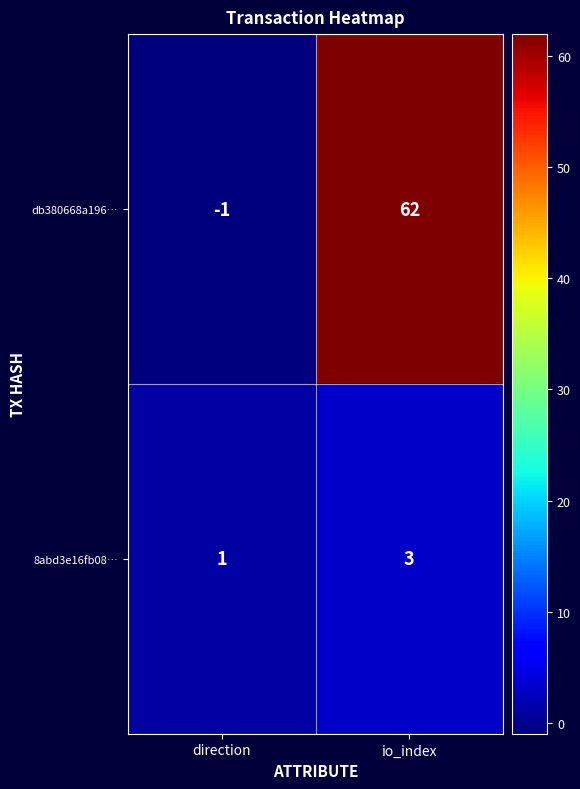

At direction, list the series in order from largest to smallest.

8abd3e16fb08…, db380668a196…